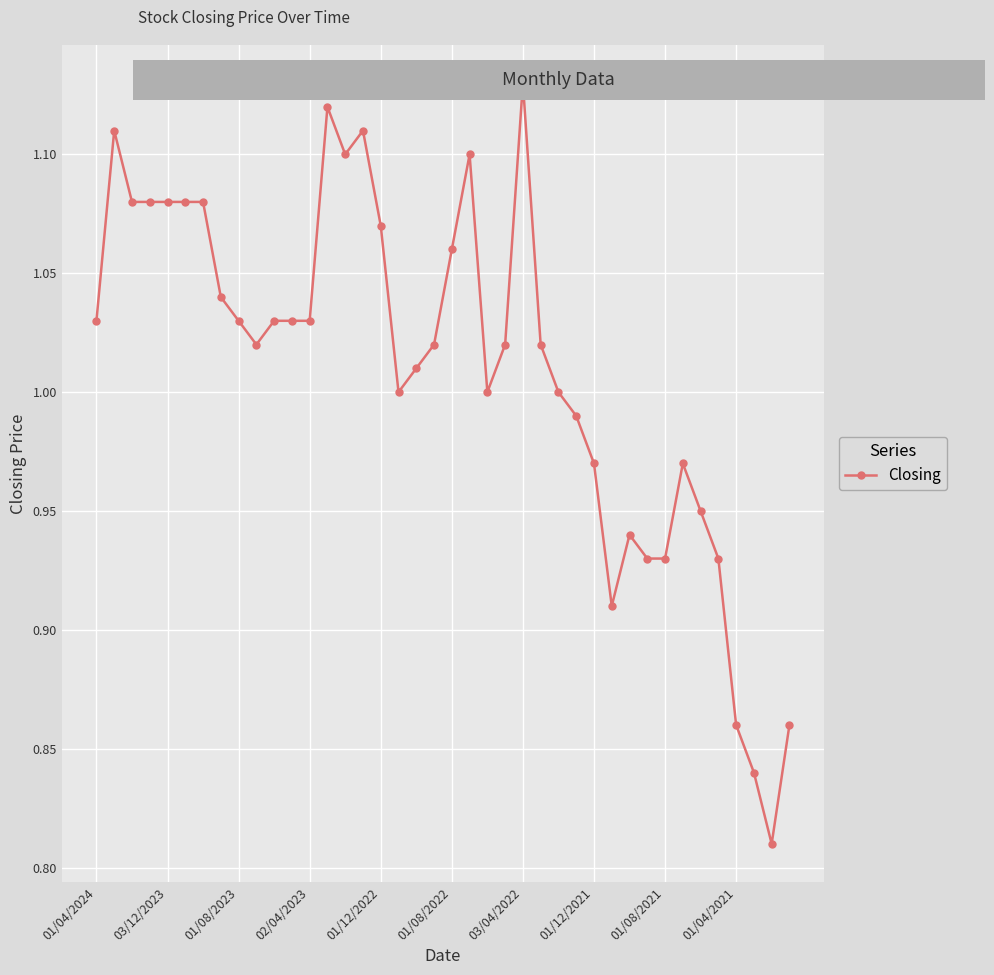

What is the difference between the second highest and minimum values?

0.3